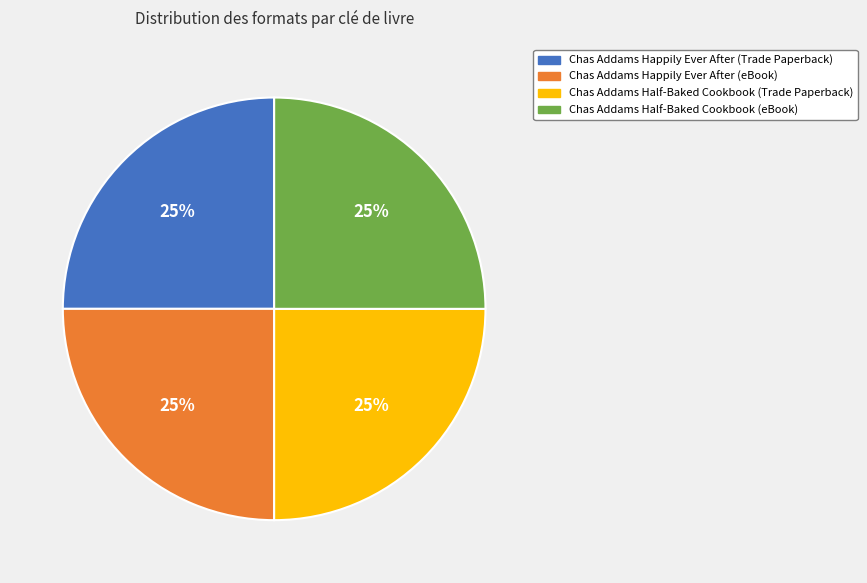

What percentage is the Chas Addams Happily Ever After (eBook) slice, to the nearest percent?

25%